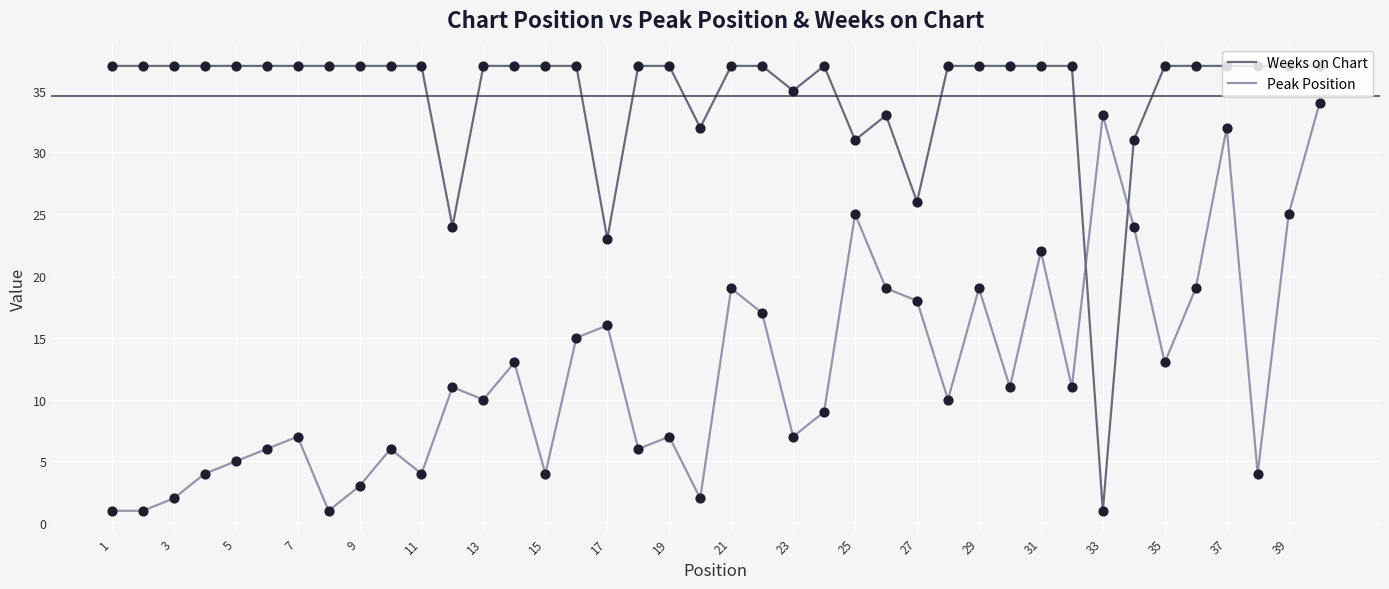

At how many categories does at least one series exceed 25?

38